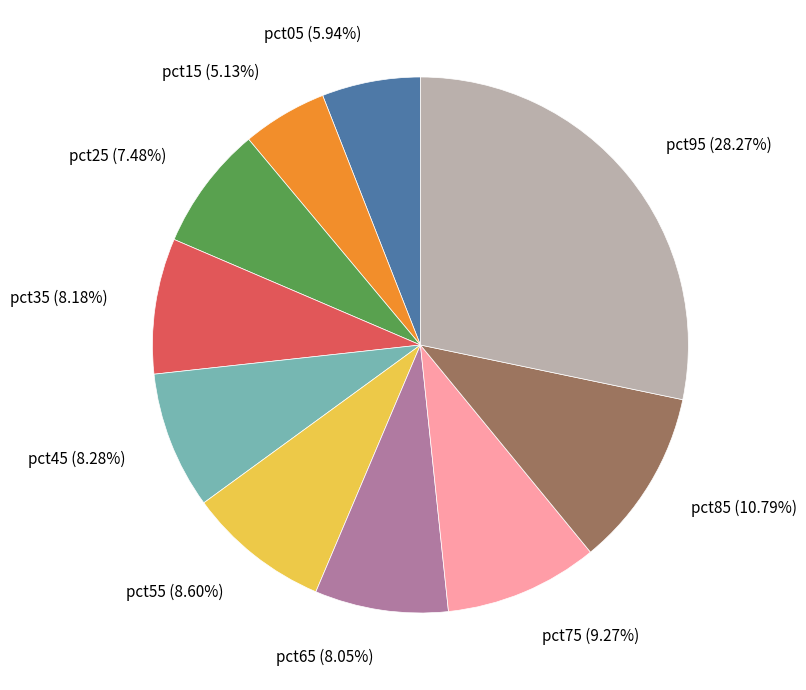

How many slices are in this pie chart?

10